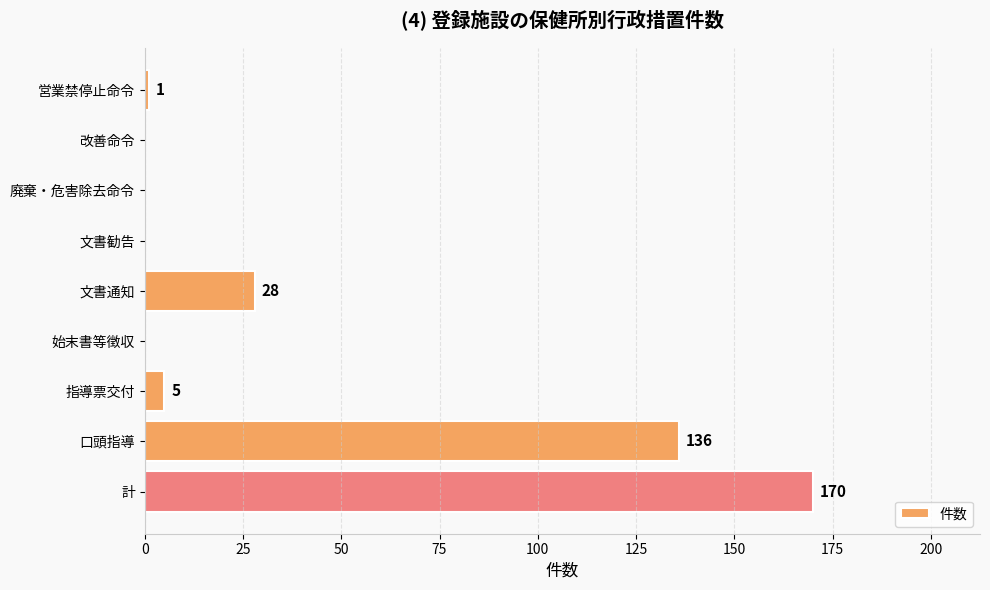

Which has a higher value, 口頭指導 or 文書勧告?

口頭指導